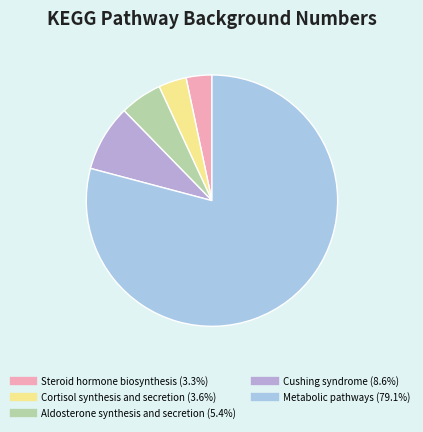

Between Metabolic pathways and Cushing syndrome, which is larger?

Metabolic pathways